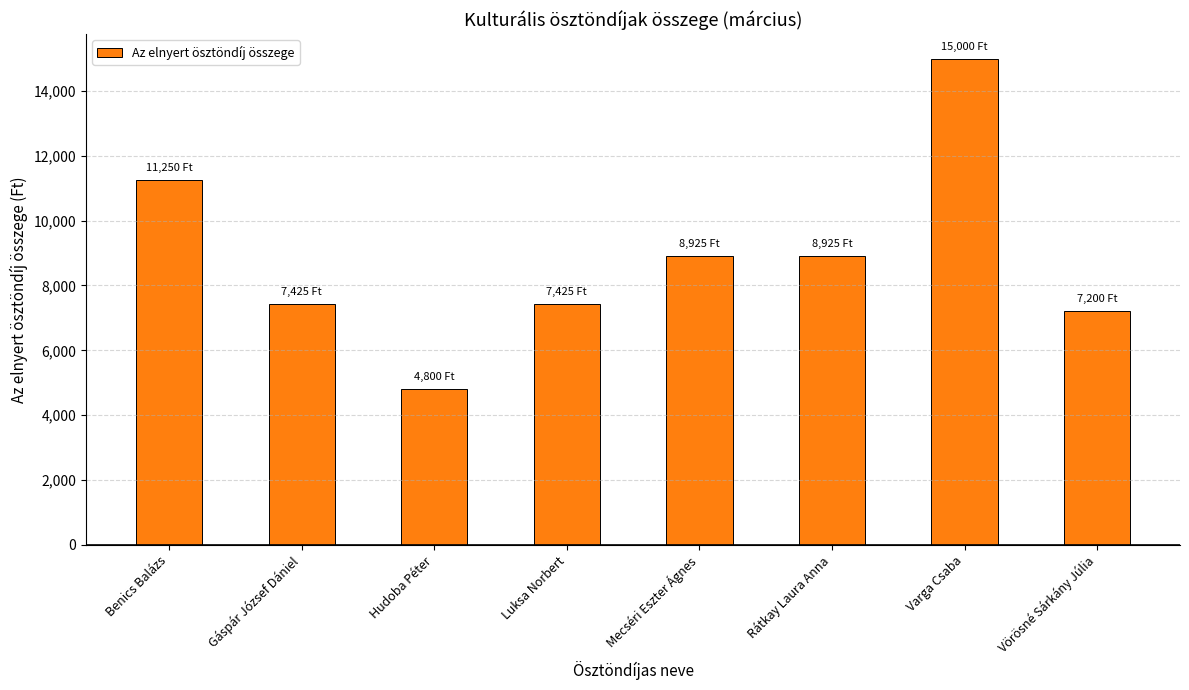

Is it true that the value at Vörösné Sárkány Júlia is 7200?

True